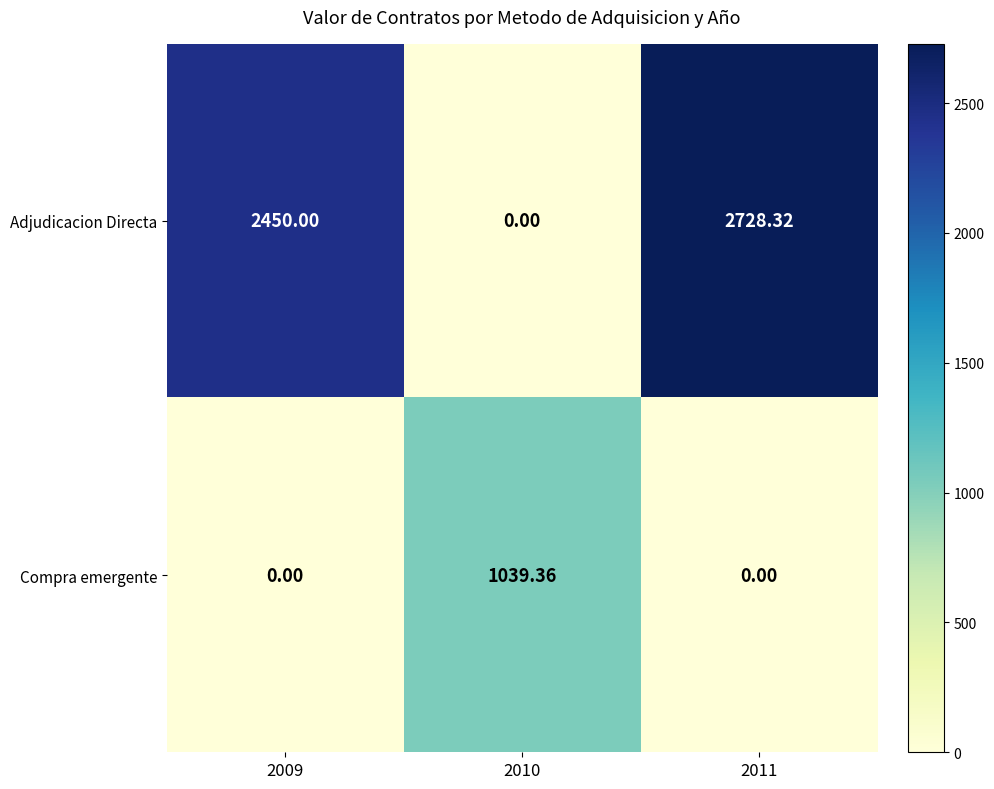

How many data points in Compra emergente are above 0?

1